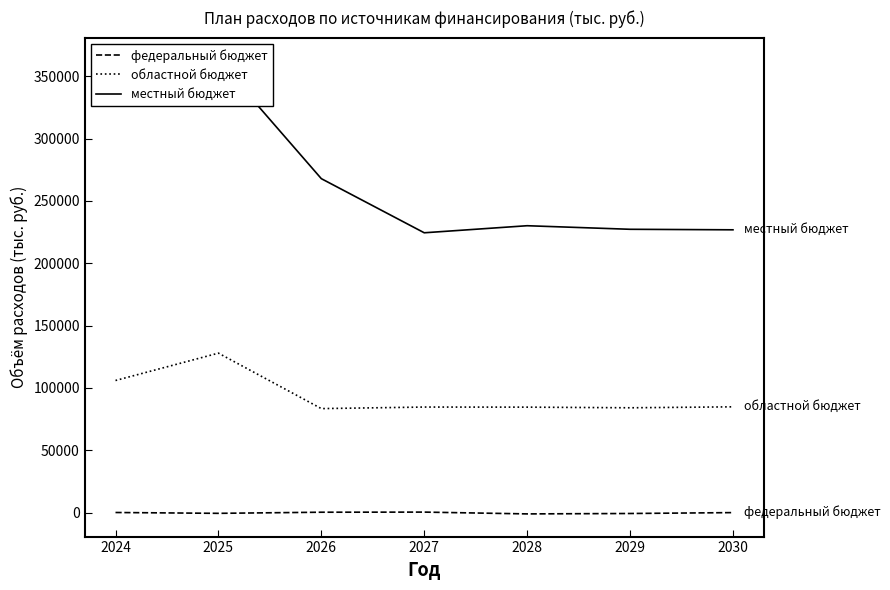

True or false: местный бюджет and областной бюджет cross at least once.

False